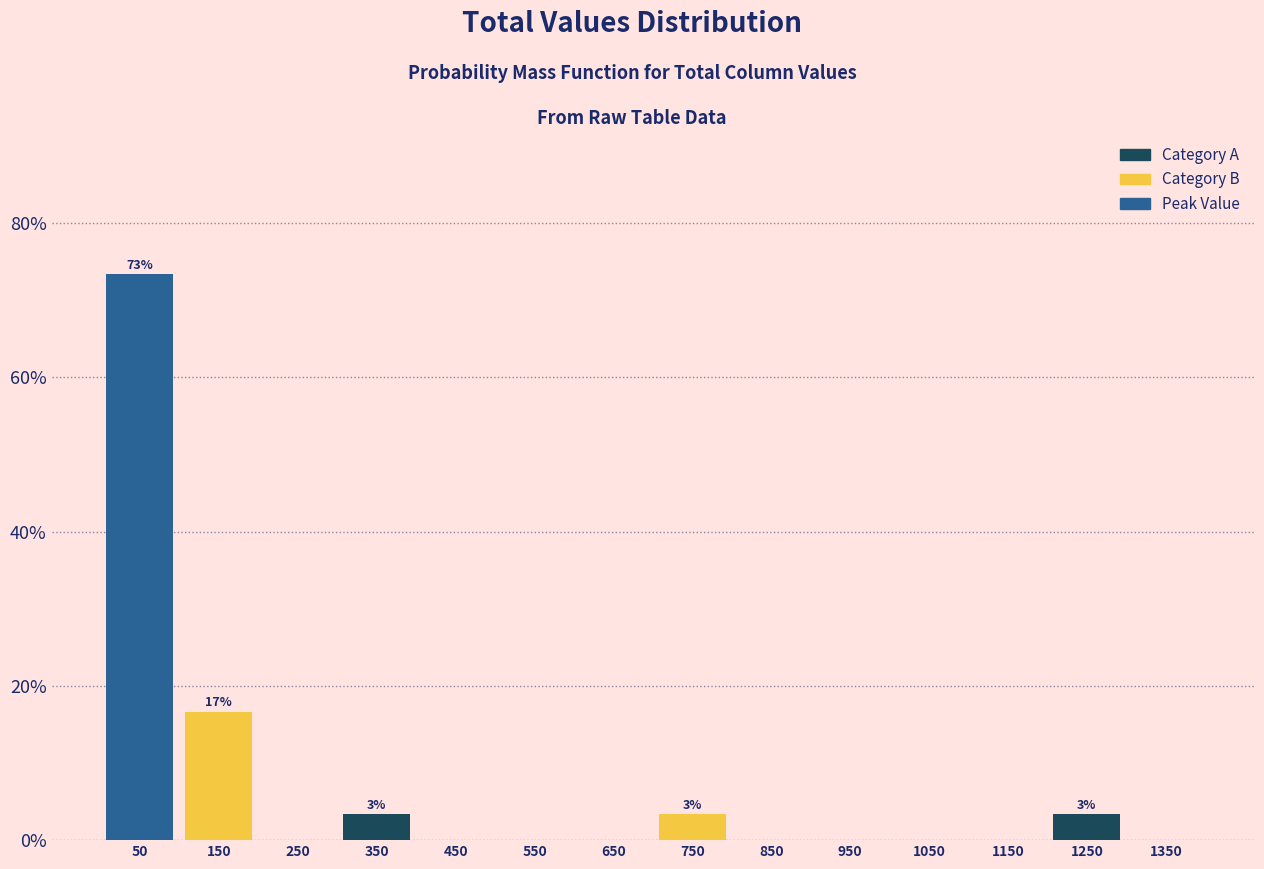

Over which range of the x-axis is the bar tallest?

0 to 100